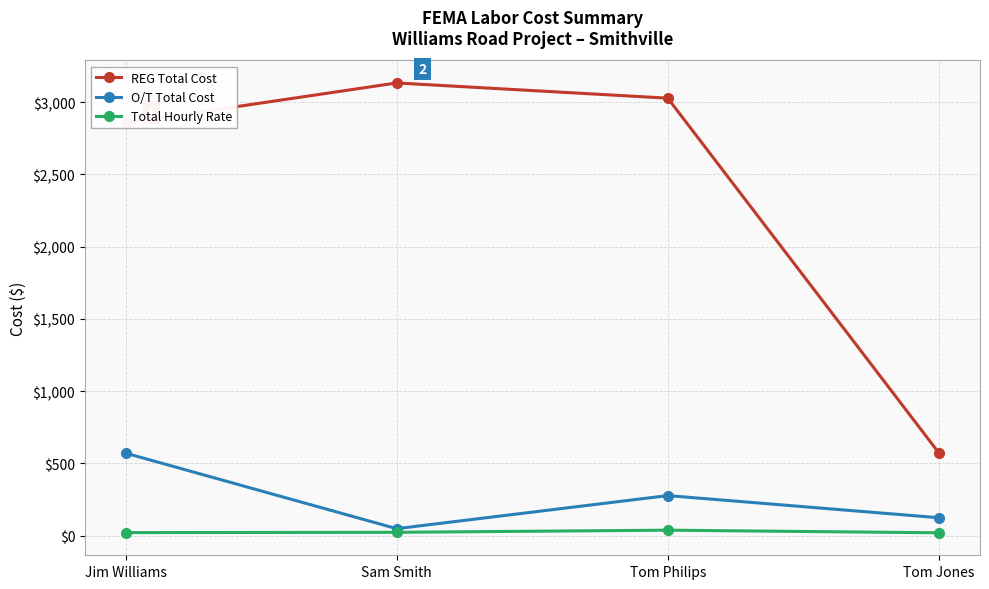

True or false: REG Total Cost has more than 0 points higher than both neighbors.

True